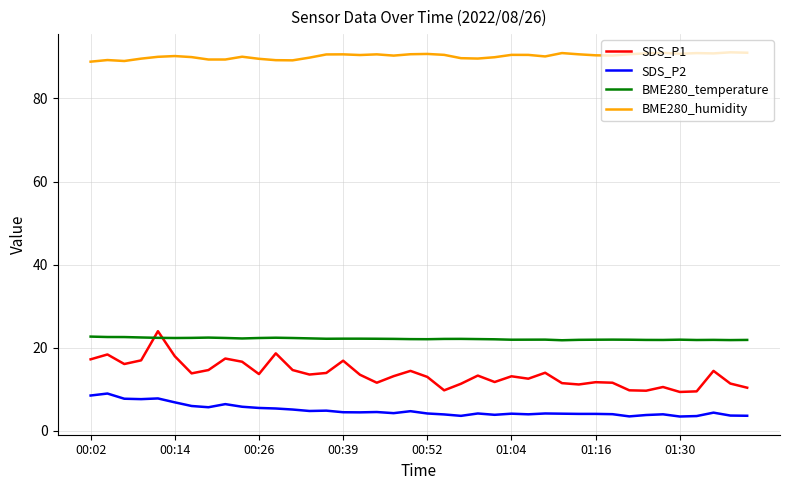

Which series ends up on top after the final intersection of BME280_temperature and SDS_P1?

BME280_temperature